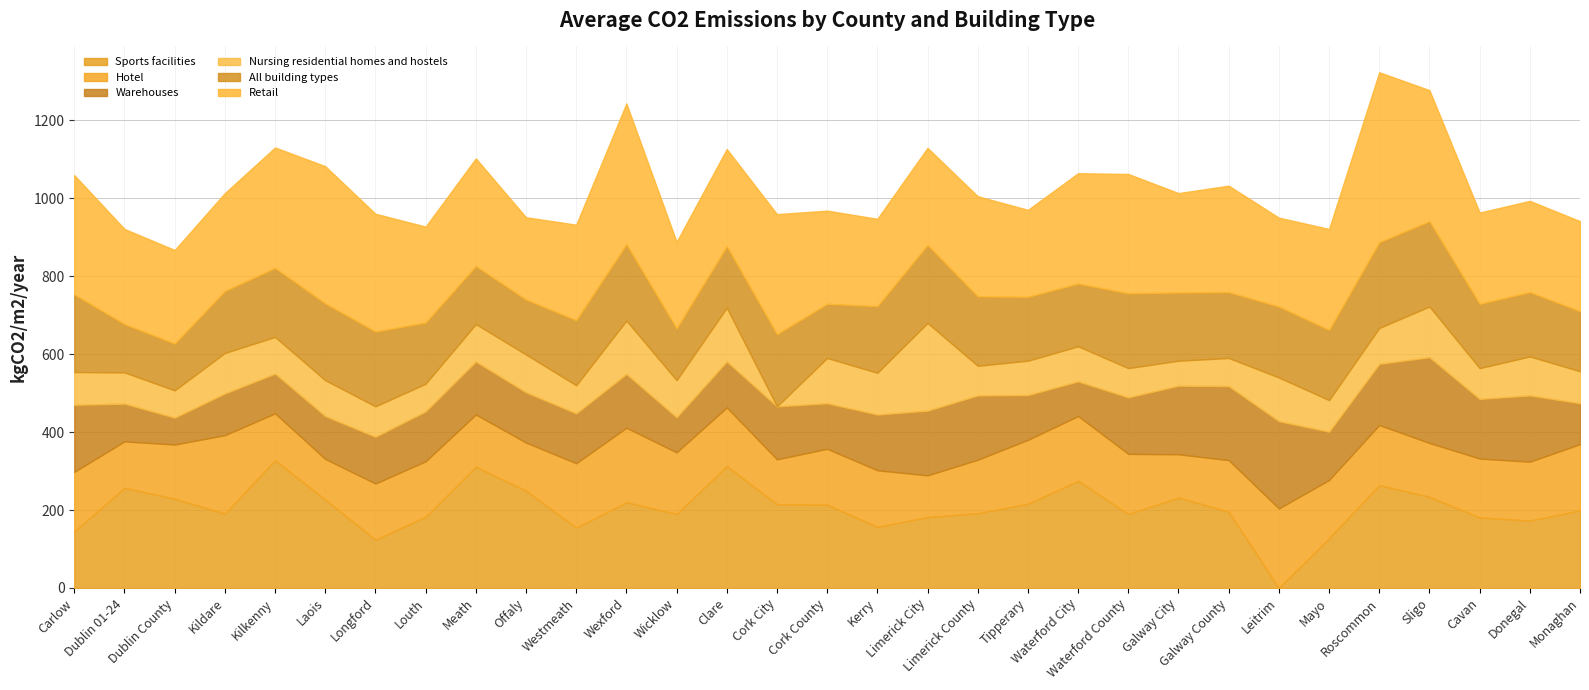

Between which two adjacent categories do Nursing residential homes and hostels and Hotel first intersect?

Kerry and Limerick City